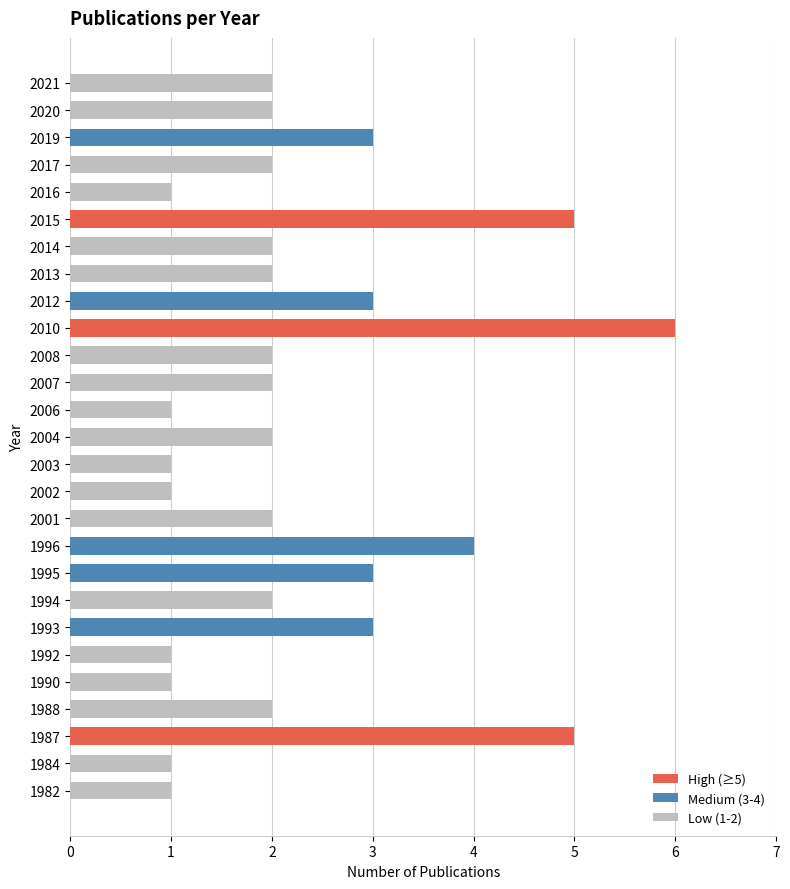

Reading top to bottom, what are all the values shown in this chart?

2	2	3	2	1	5	2	2	3	6	2	2	1	2	1	1	2	4	3	2	3	1	1	2	5	1	1